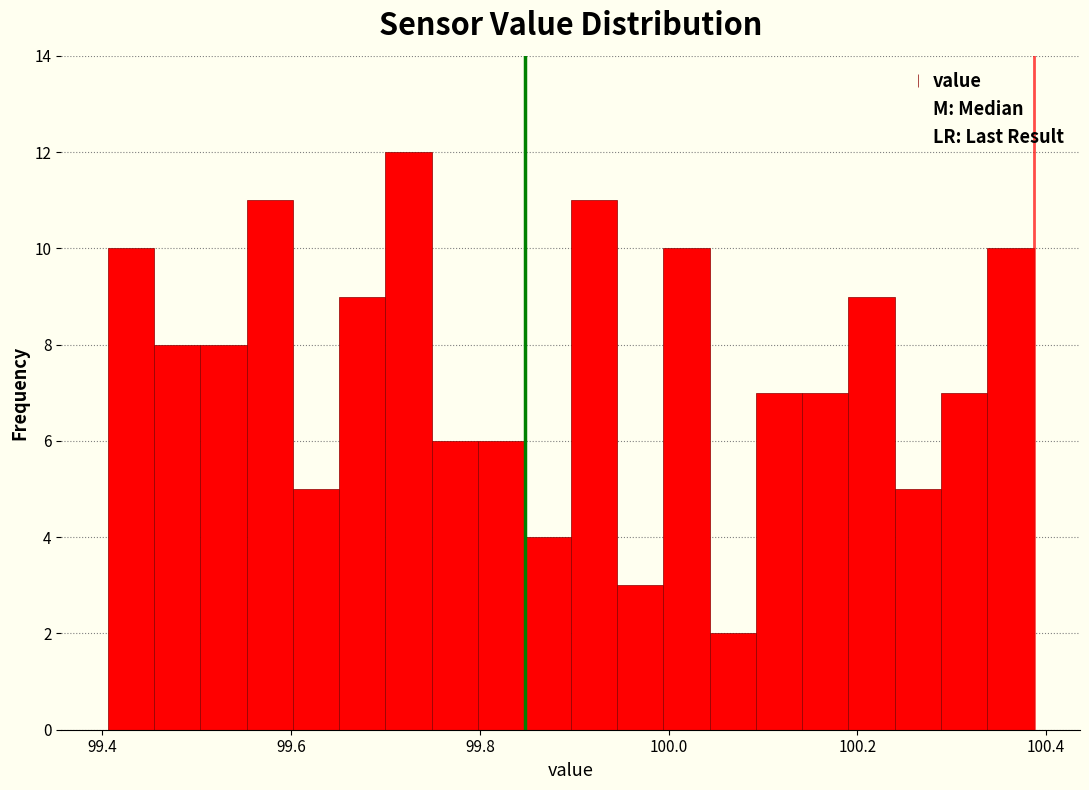

Read against the x-axis, roughly where is the centre of the tallest bar?

99.72